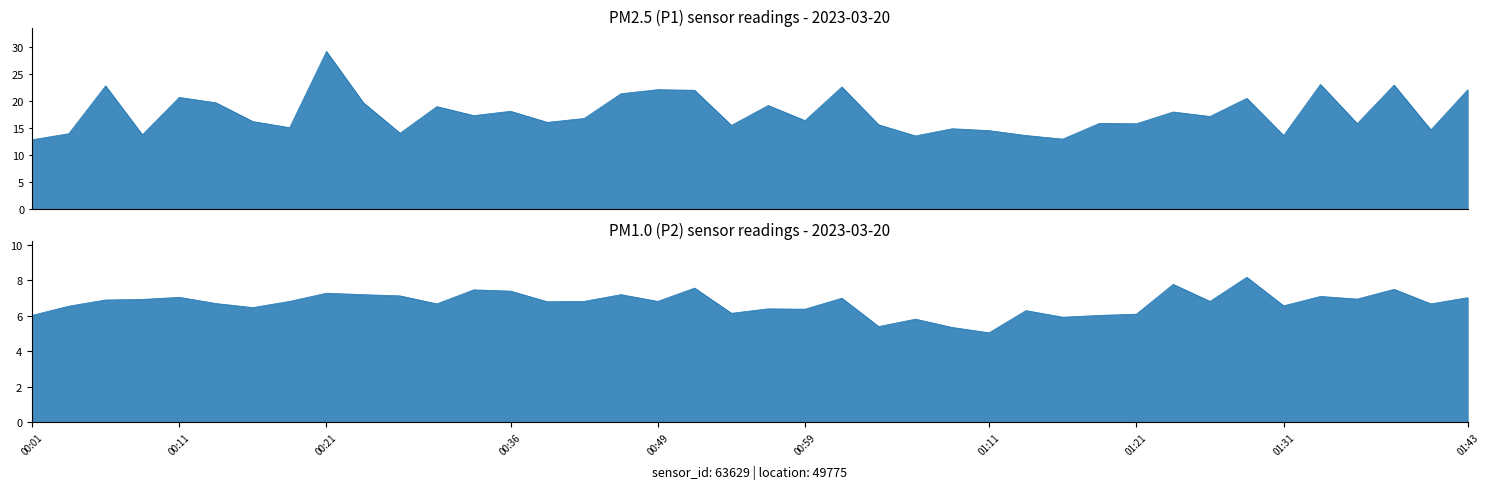

The value of P2 at 01:43 is 7.0. True or false?

True